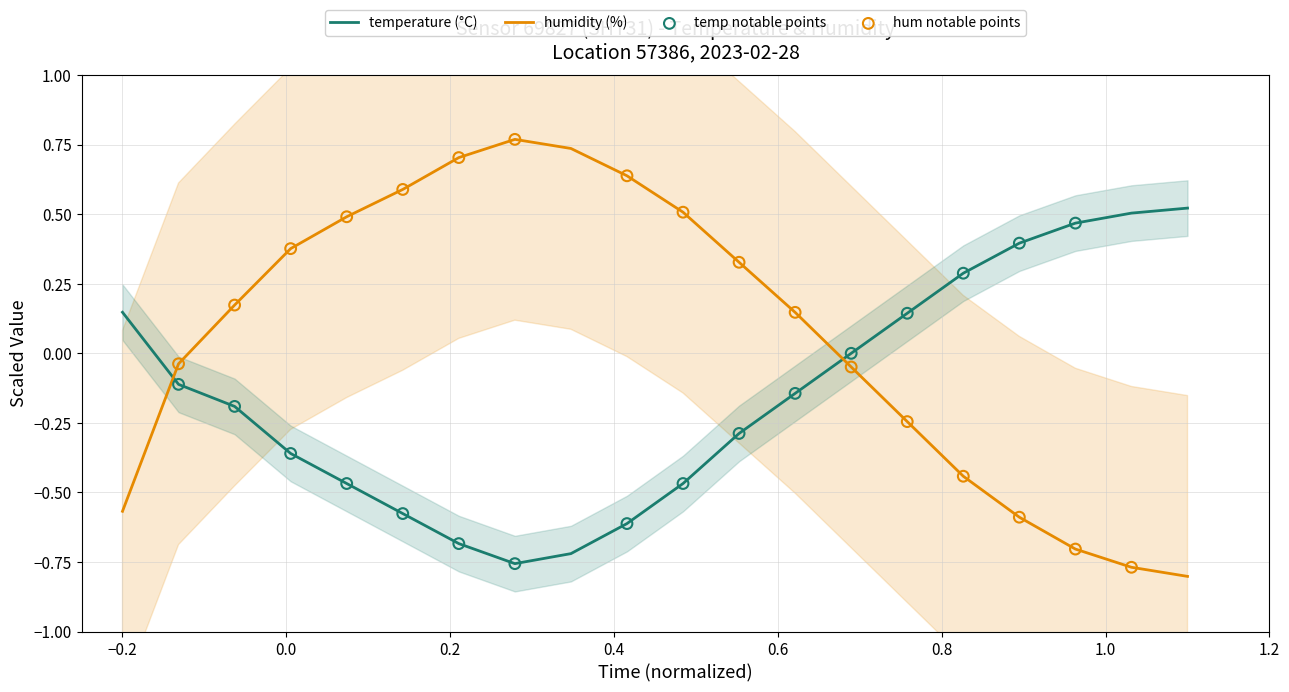

What are all the series names shown in the legend?

temperature, humidity